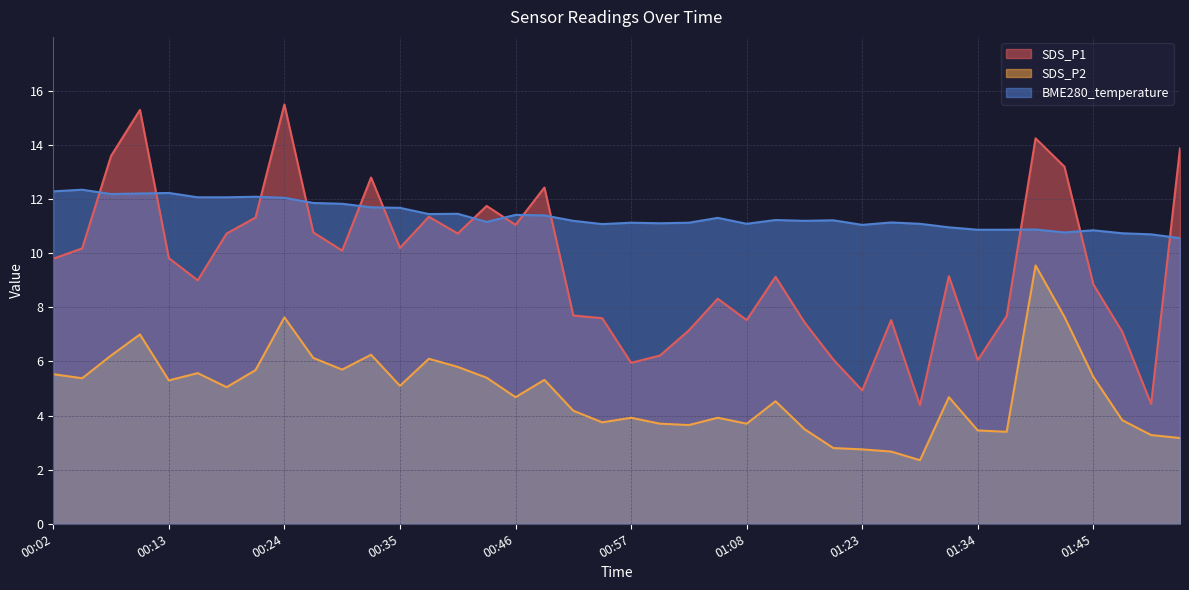

How many values in the SDS_P2 series exceed 5?

20